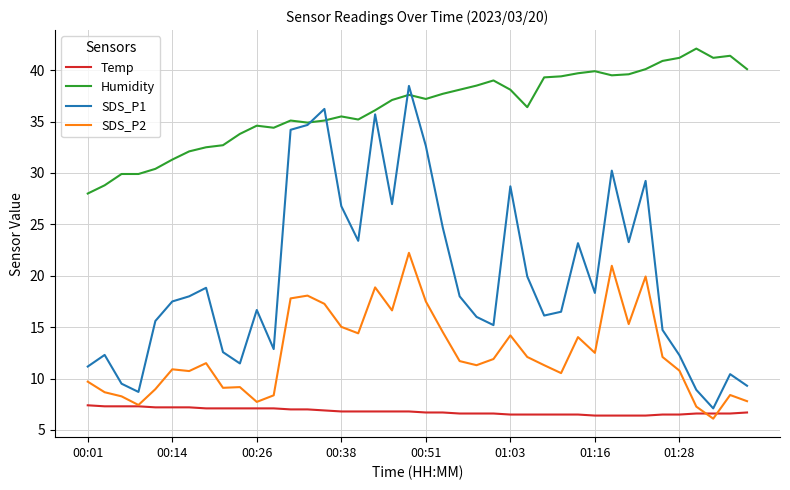

Which series has the largest range (max minus min)?

SDS_P1